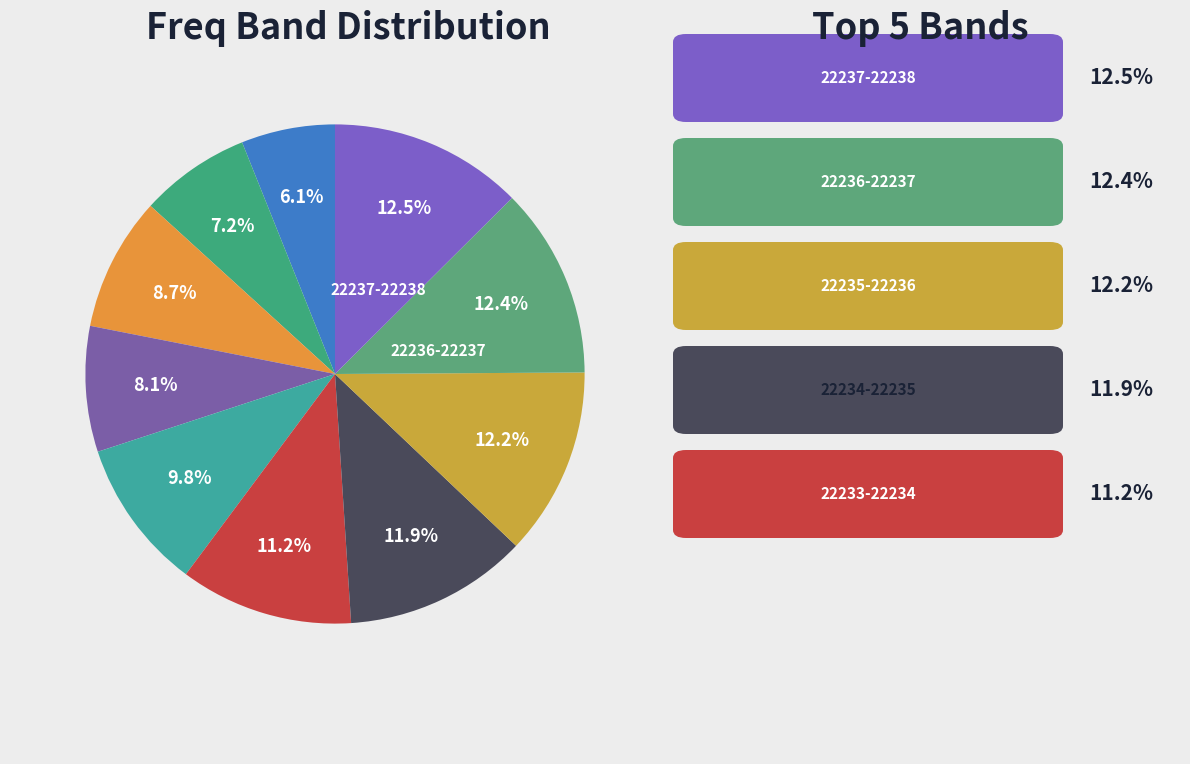

Does 34 account for over 50% of the chart?

No